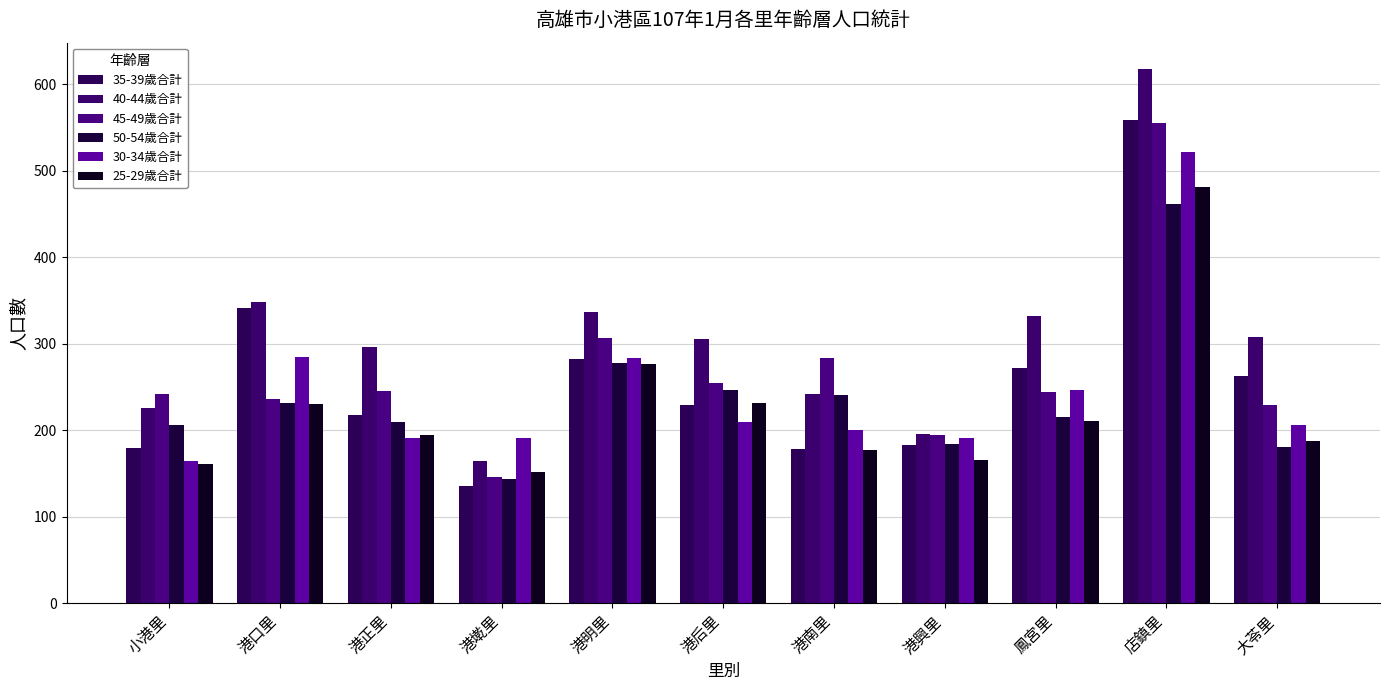

Is it true that 30-34歲合計 equals 191 at 港正里?

True